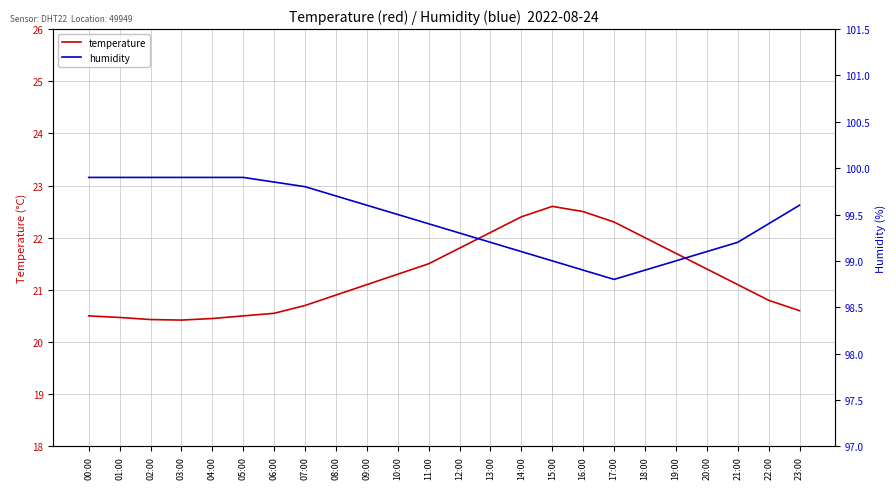

At which label is humidity closest to 99?

15:00